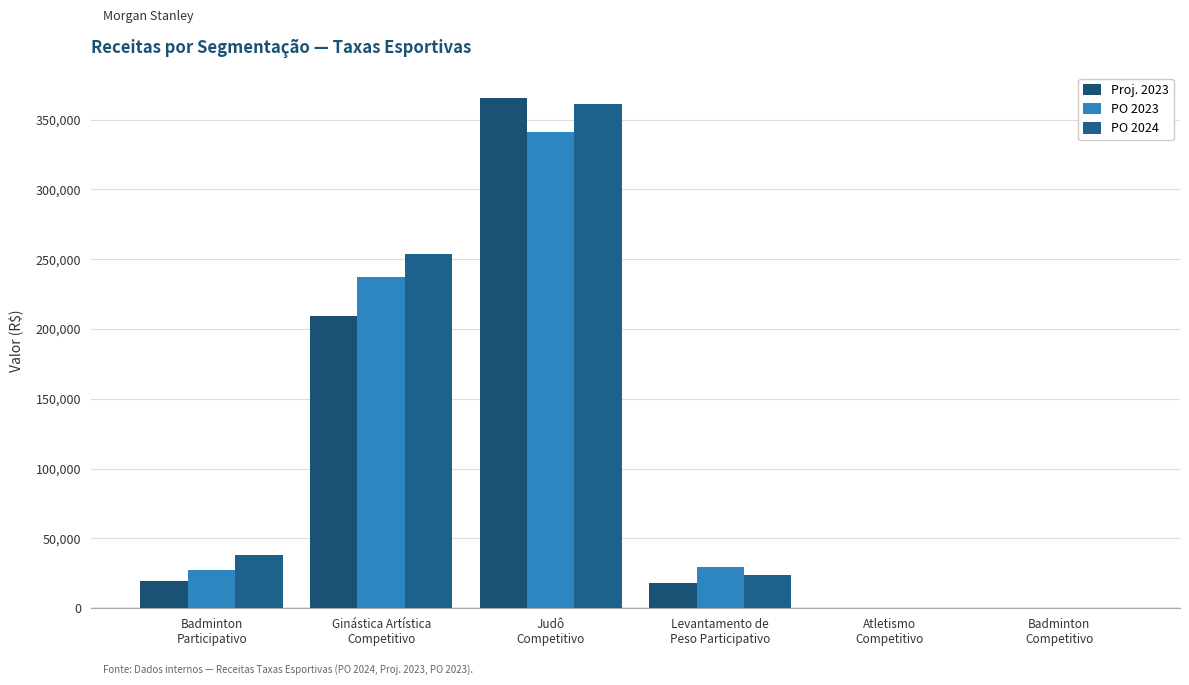

List the labels in order of Proj. 2023 value, largest first.

Judô
Competitivo, Ginástica Artística
Competitivo, Badminton
Participativo, Levantamento de
Peso Participativo, Atletismo
Competitivo, Badminton
Competitivo